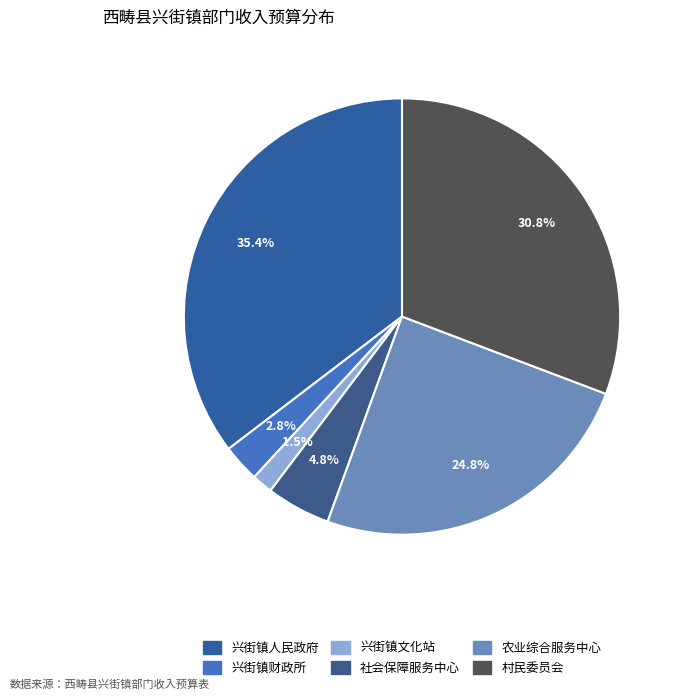

What is the largest slice in the pie chart?

兴街镇人民政府